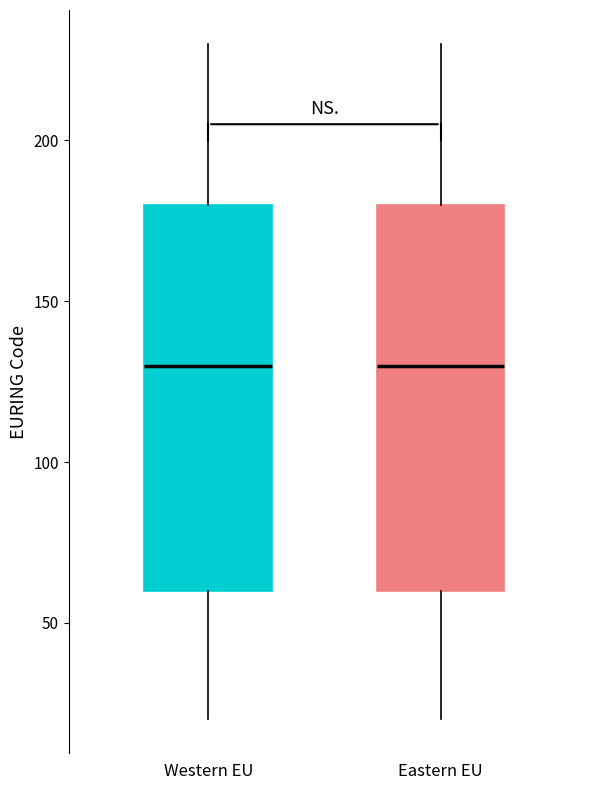

Where is the lower edge of the box for Western EU on the y-axis? The values are not printed on the chart, so give them approximately, as read against the axis.

60